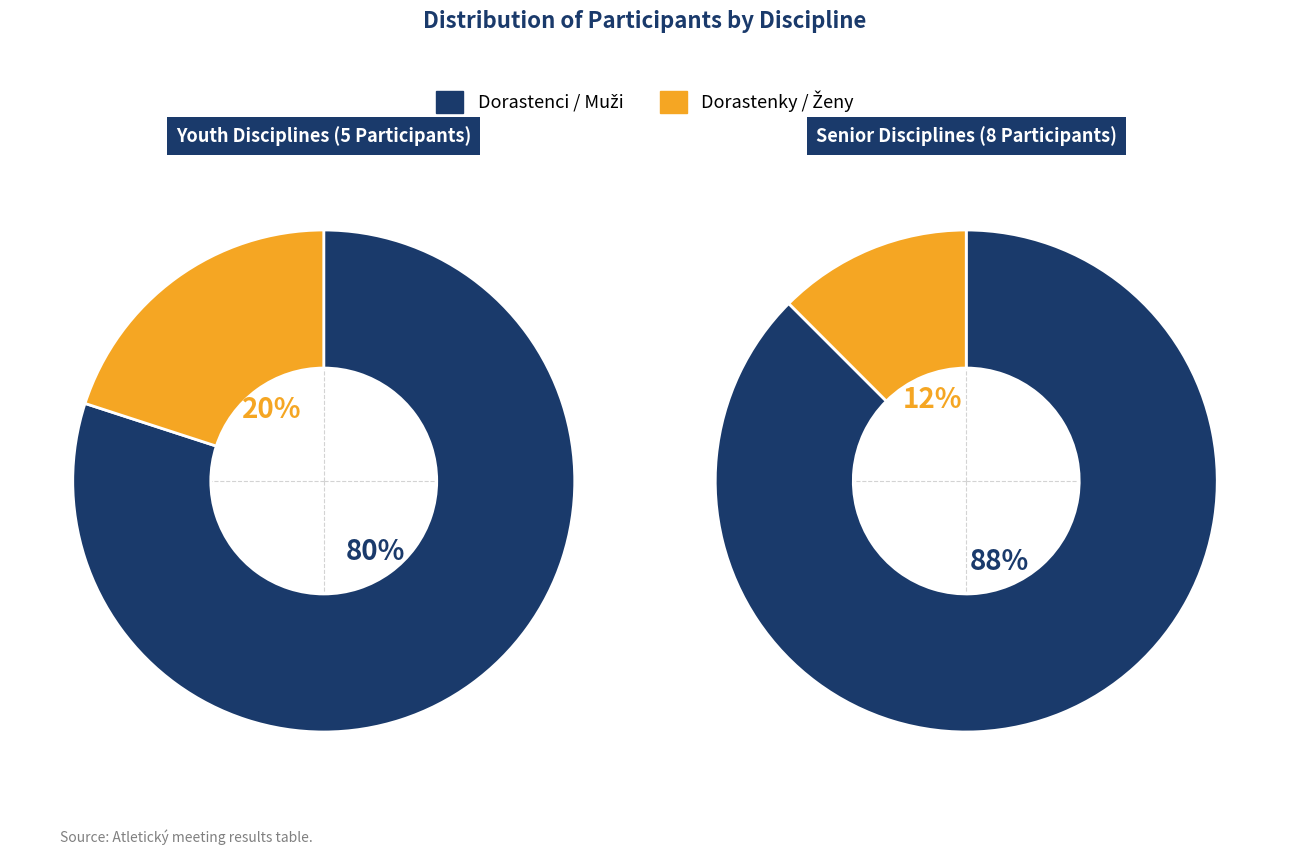

Does 1500 m - Muži account for over 50% of the chart?

Yes